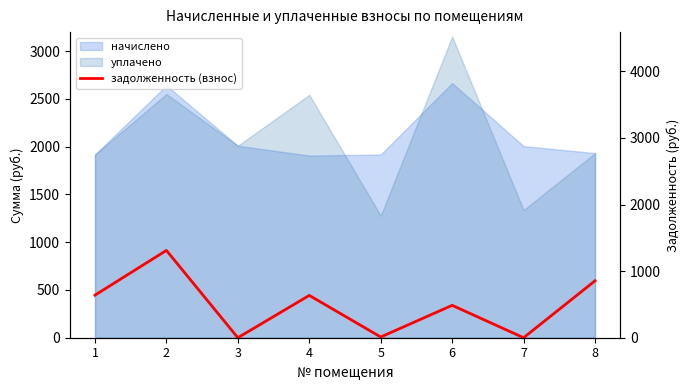

How many points are higher than both their immediate neighbors (excluding endpoints)?

3